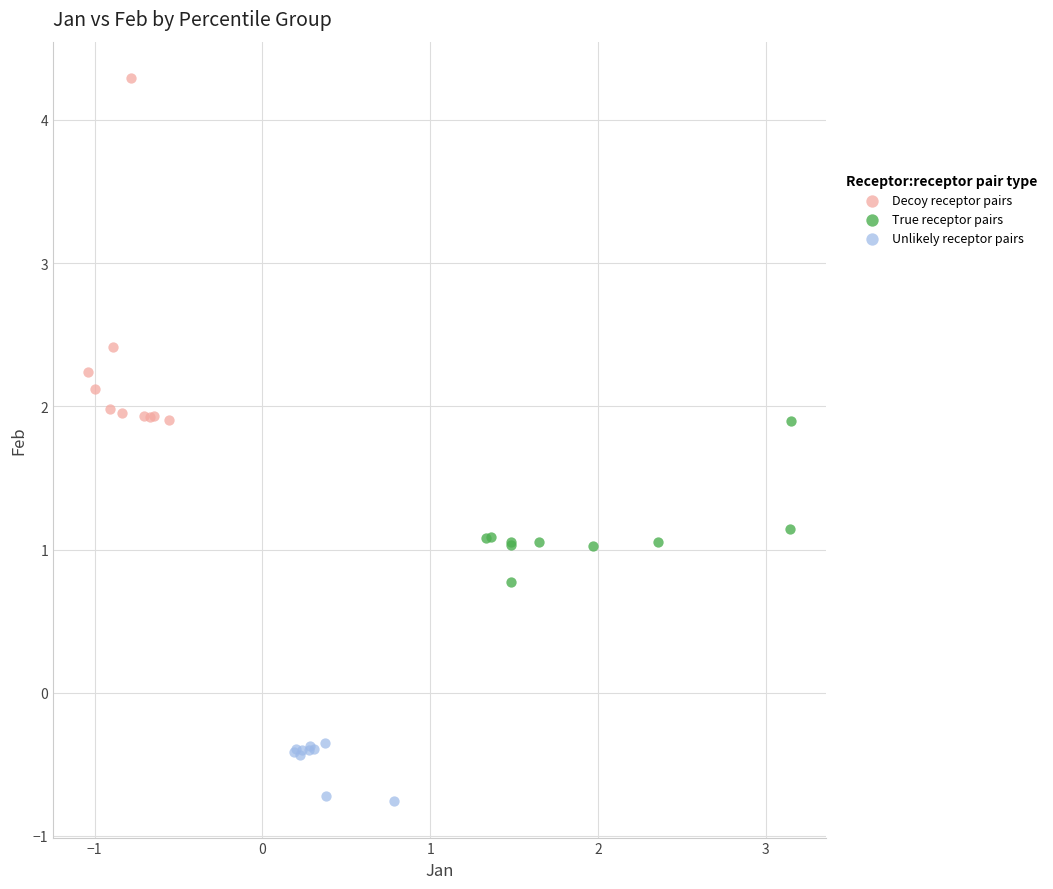

Which series reaches the minimum Y coordinate?

Unlikely receptor pairs